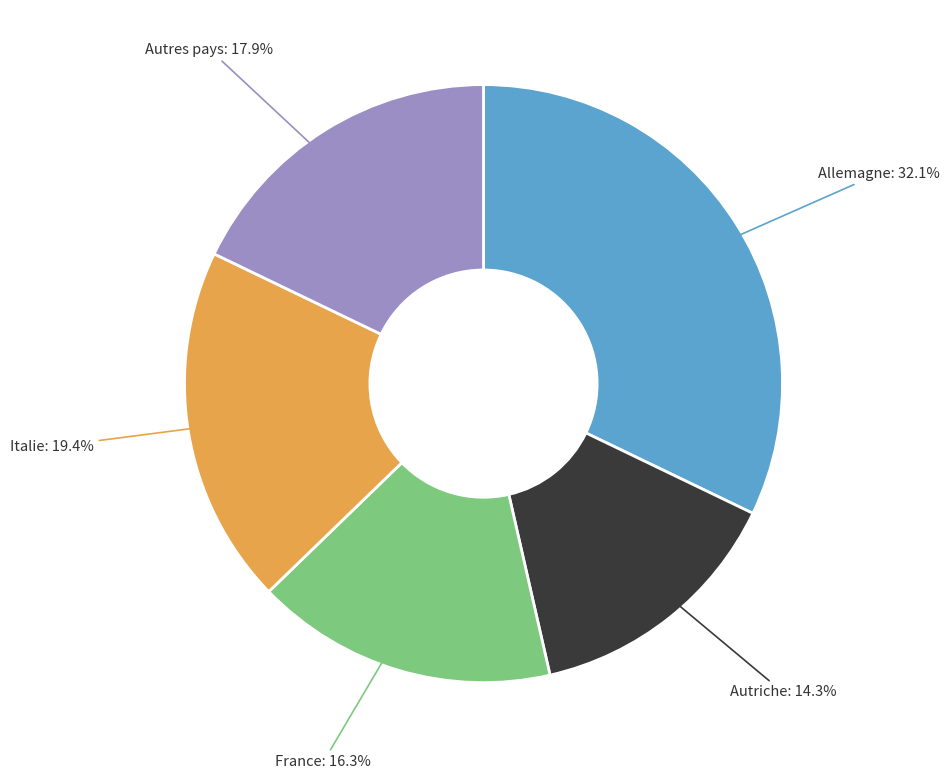

To the nearest percent, what portion does Autres pays represent?

18%